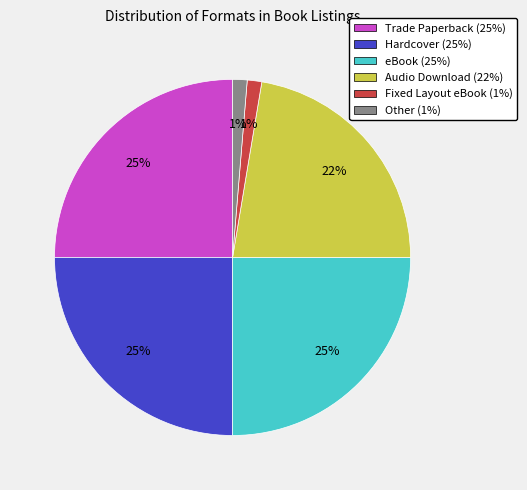

Is there any slice that represents more than half of the pie?

No